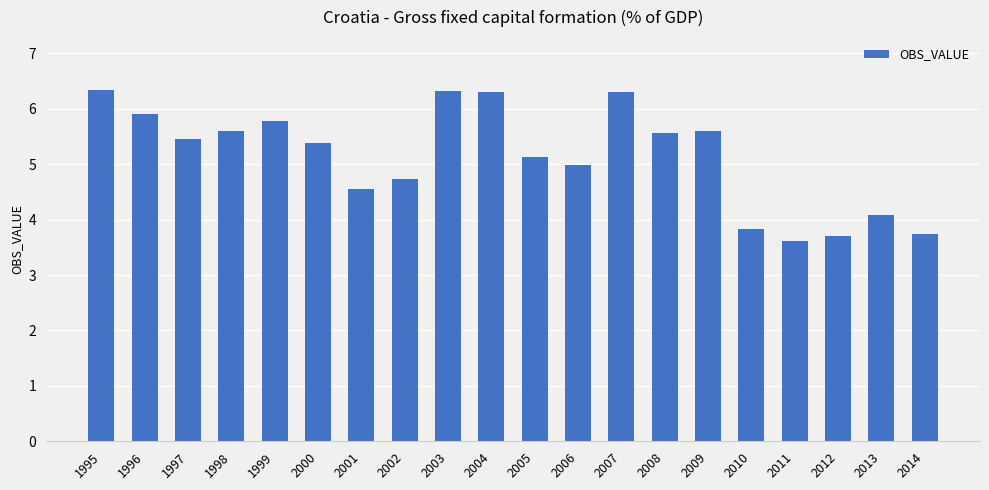

What is the sum of the values at 2009 and 2000?

11.0